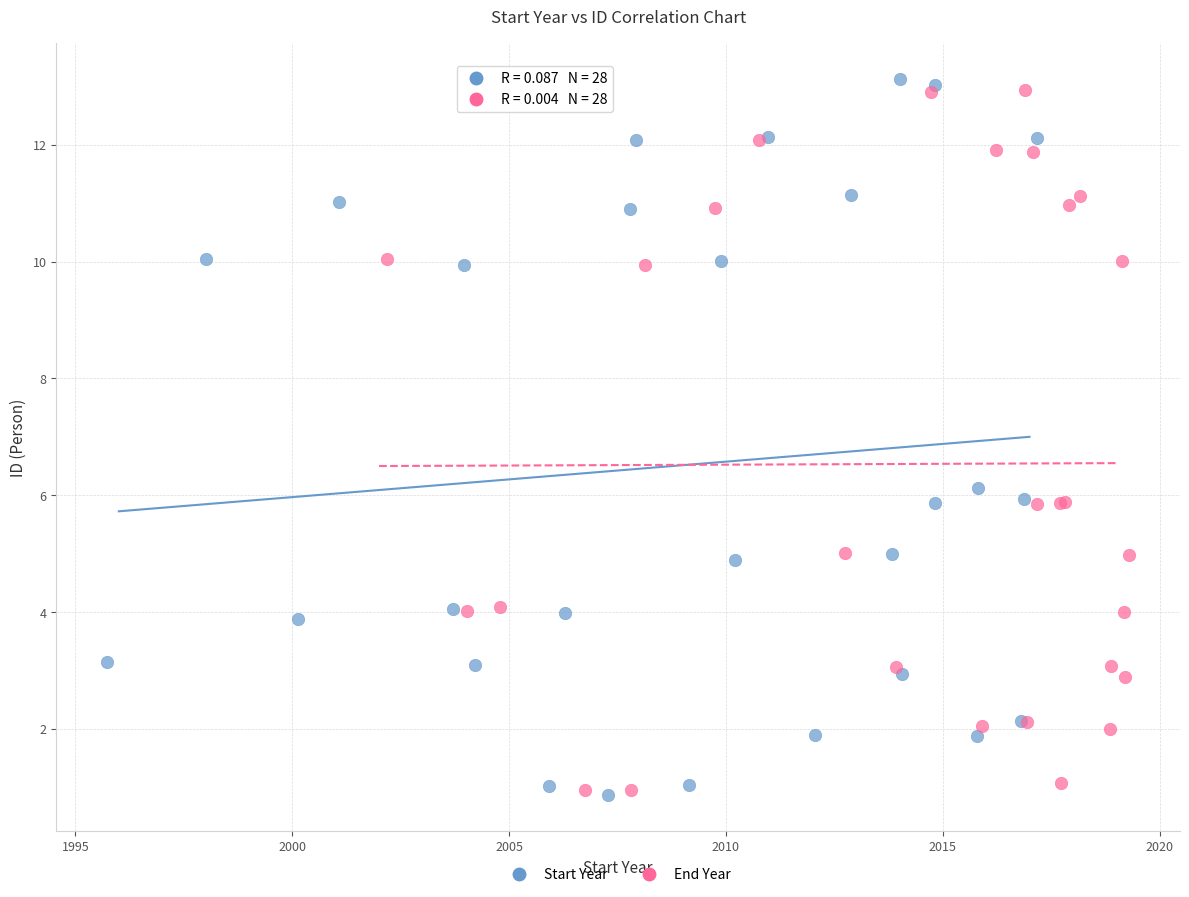

What are all the series names shown in the legend?

Start Year, End Year